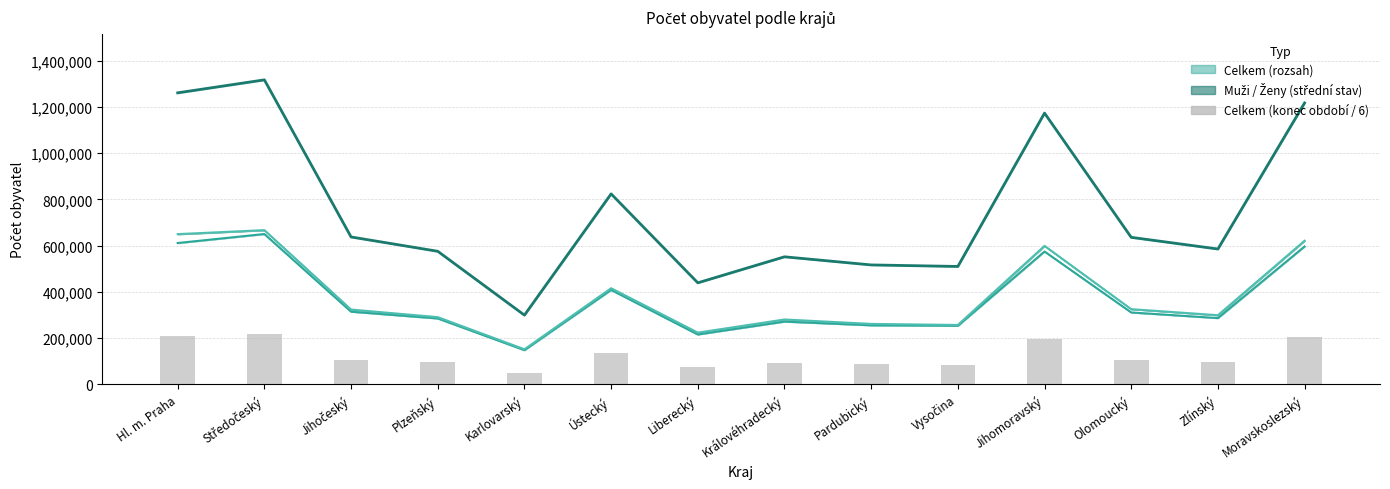

What value does the muži_střední series have at Ústecký?

408054.0